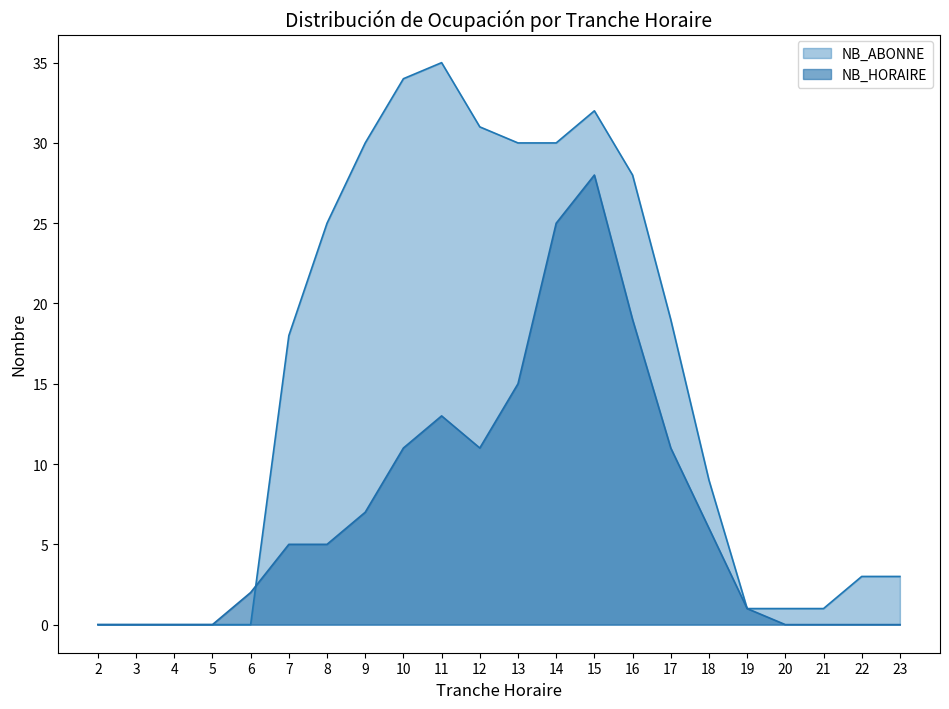

Rank the series by their maximum value, from highest to lowest.

NB_ABONNE, NB_HORAIRE